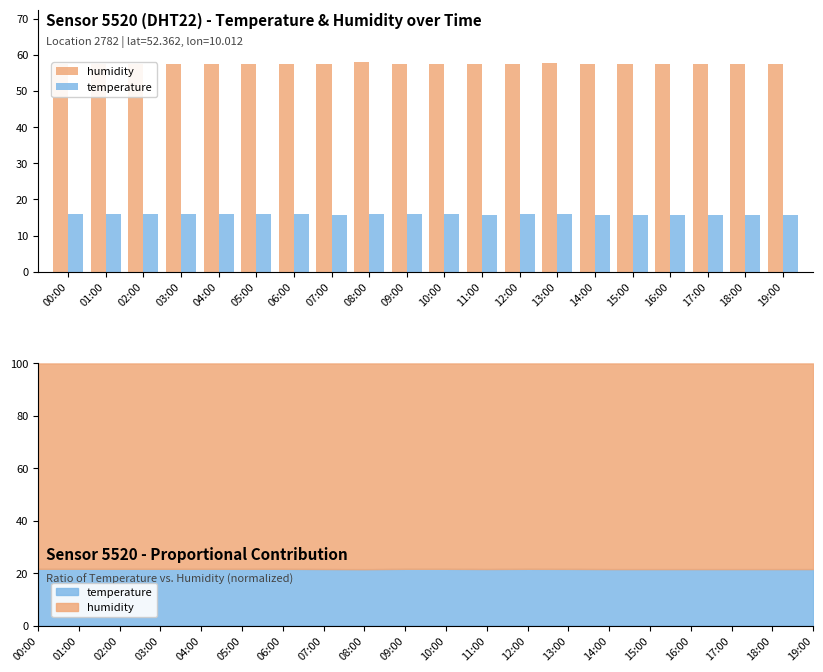

What is the difference between the maximum and minimum values in the temperature series?

0.1